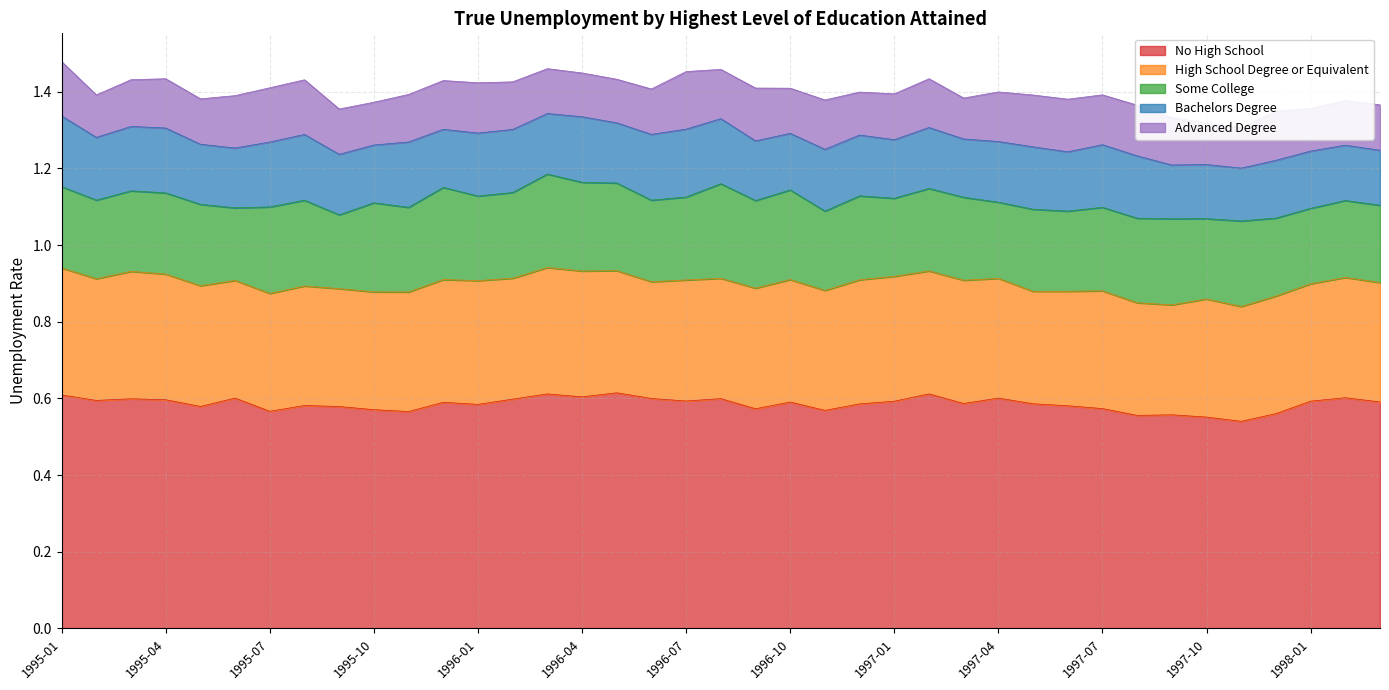

True or false: No High School has a value of 0.2 at 1995-04.

False